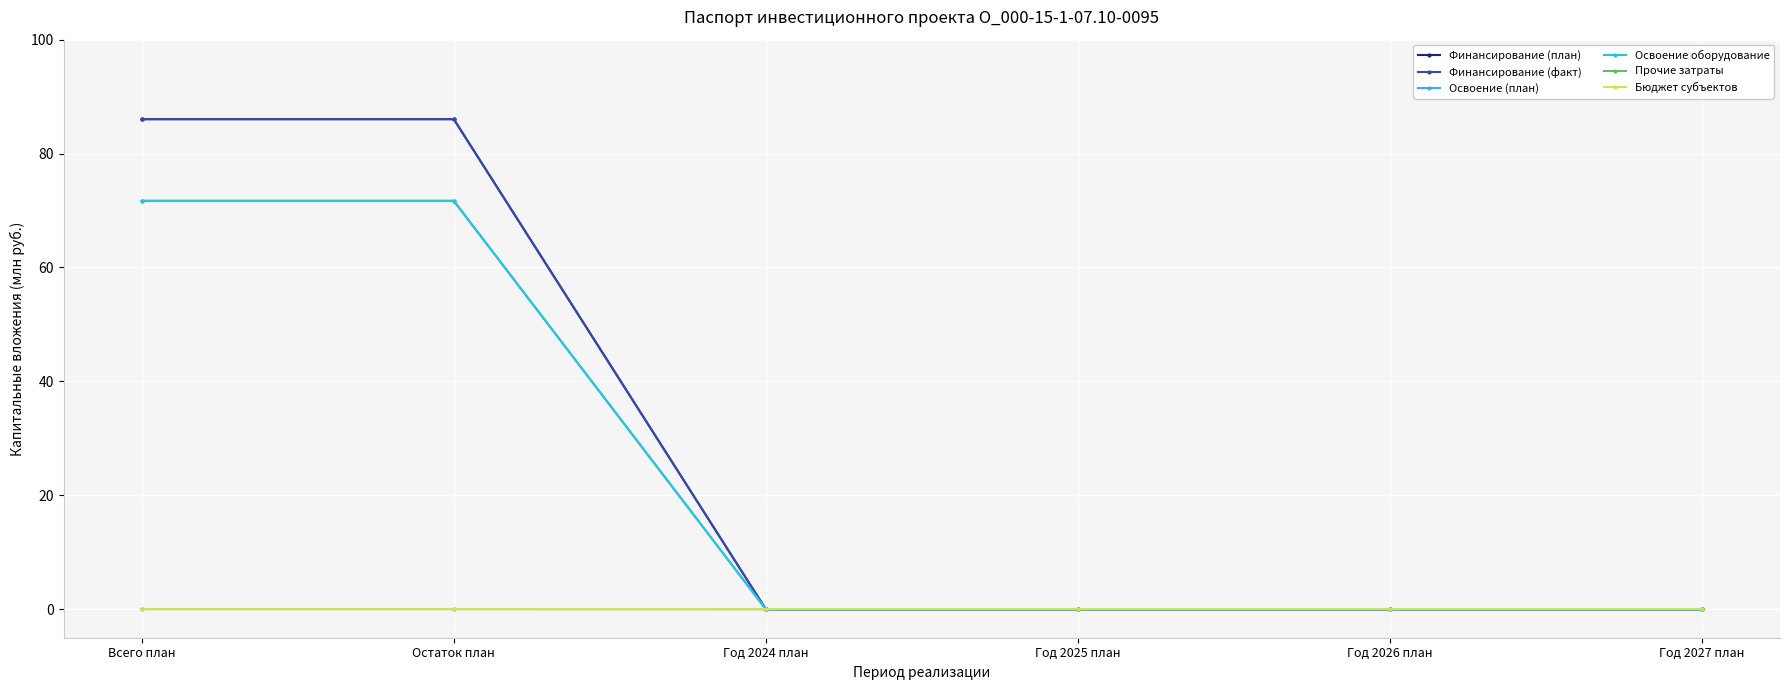

True or false: Бюджет субъектов has more than 2 interior local peaks.

False